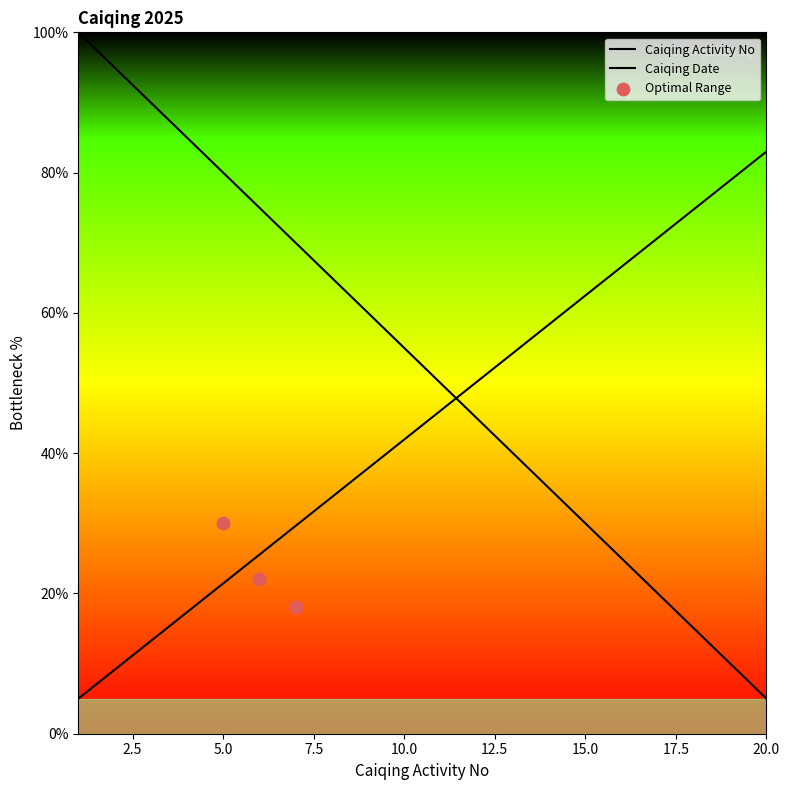

Between 16 and 4, which is larger?

16